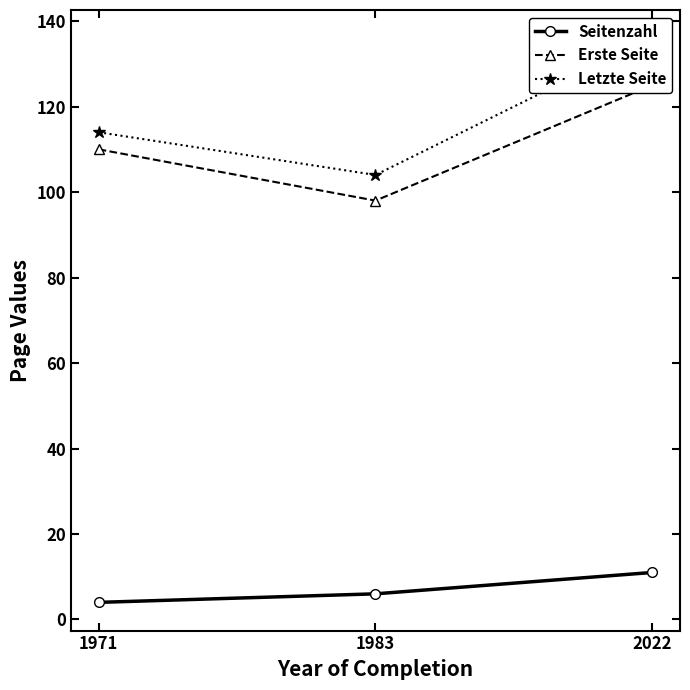

Is this an area chart (filled region under the line)?

No